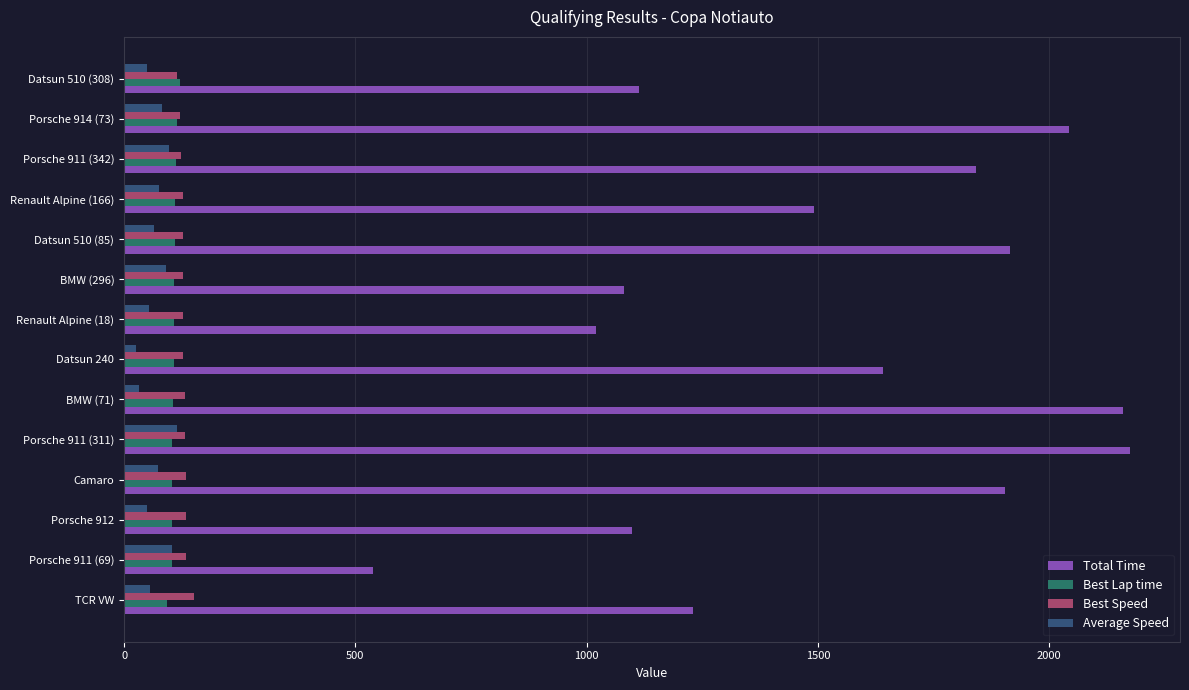

What is the total value across all series at BMW (296)?

1407.5